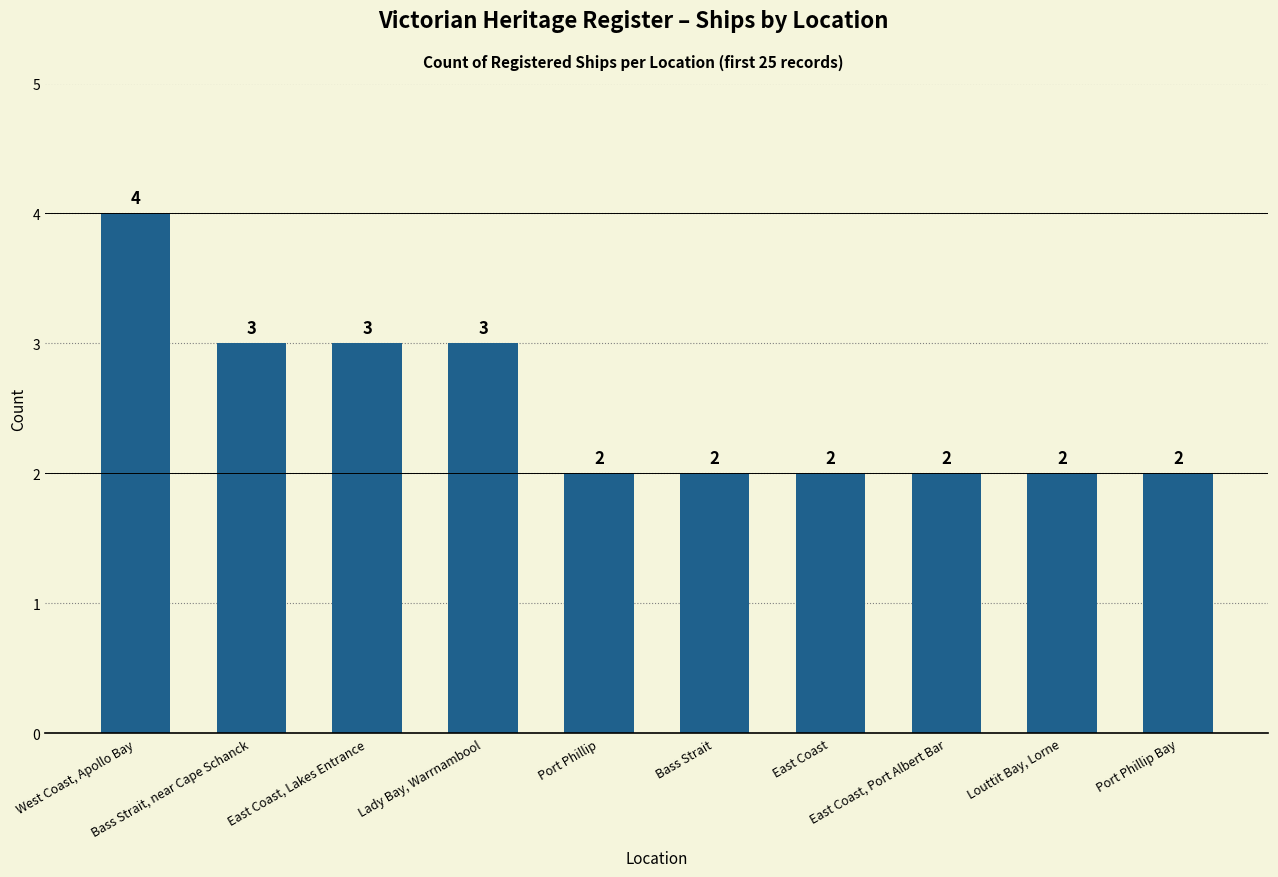

The value at Port Phillip Bay is 2. True or false?

True